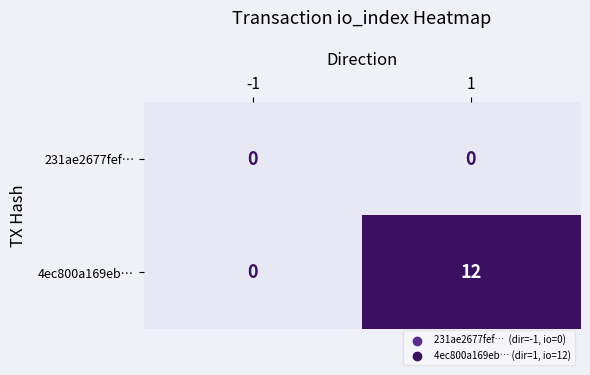

What is the greatest value displayed?

12